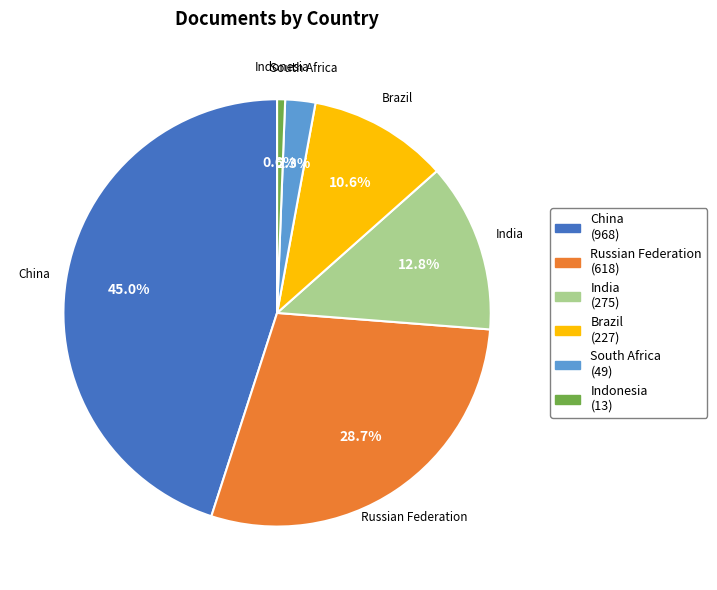

To the nearest percent, what is the difference between the South Africa and Russian Federation slice percentages?

26%